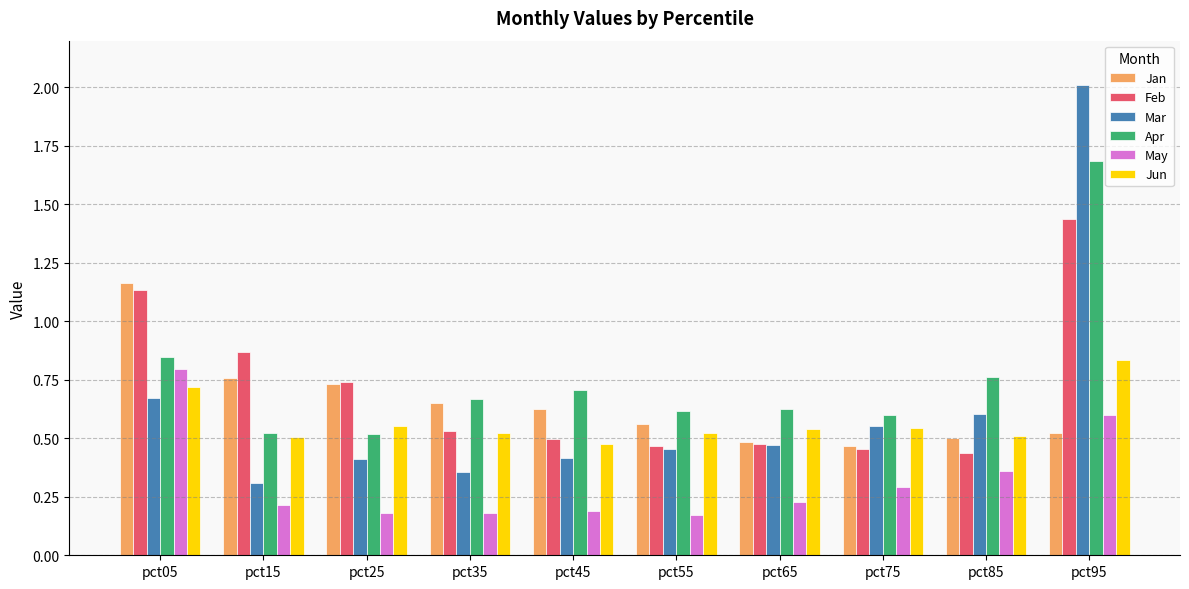

At pct05, list the series in order from smallest to largest.

Mar, Jun, May, Apr, Feb, Jan